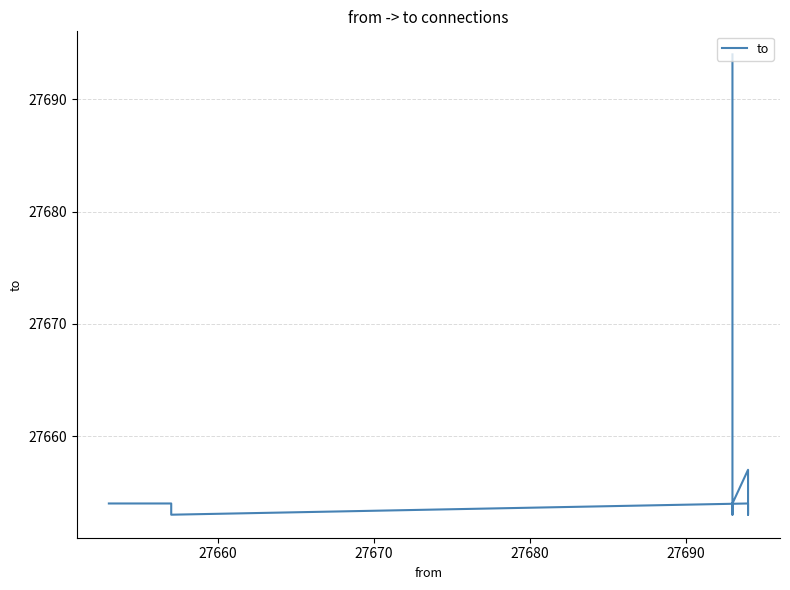

Reading left to right, transcribe all the data shown in this chart.

27654	27654	27653	27654	27653	27657	27654	27653	27657	27694